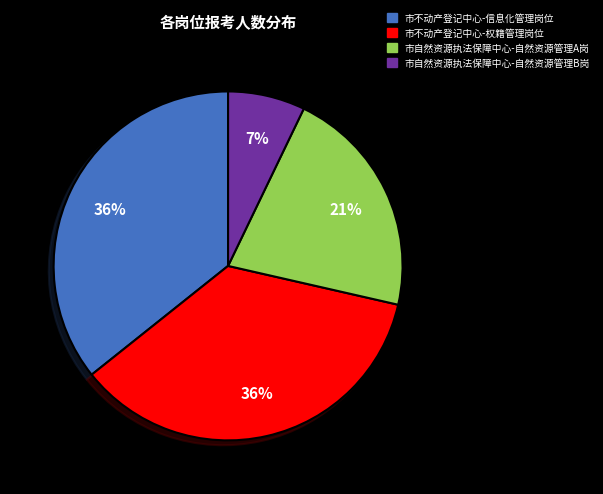

To the nearest percent, what portion does 市自然资源执法保障中心-自然资源管理A岗 represent?

21%